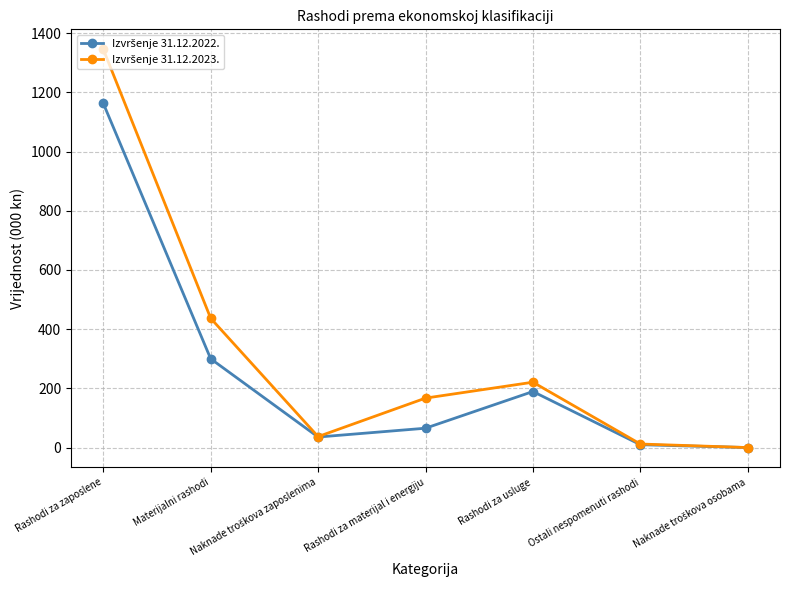

Does the chart display data point markers on the line(s)?

Yes